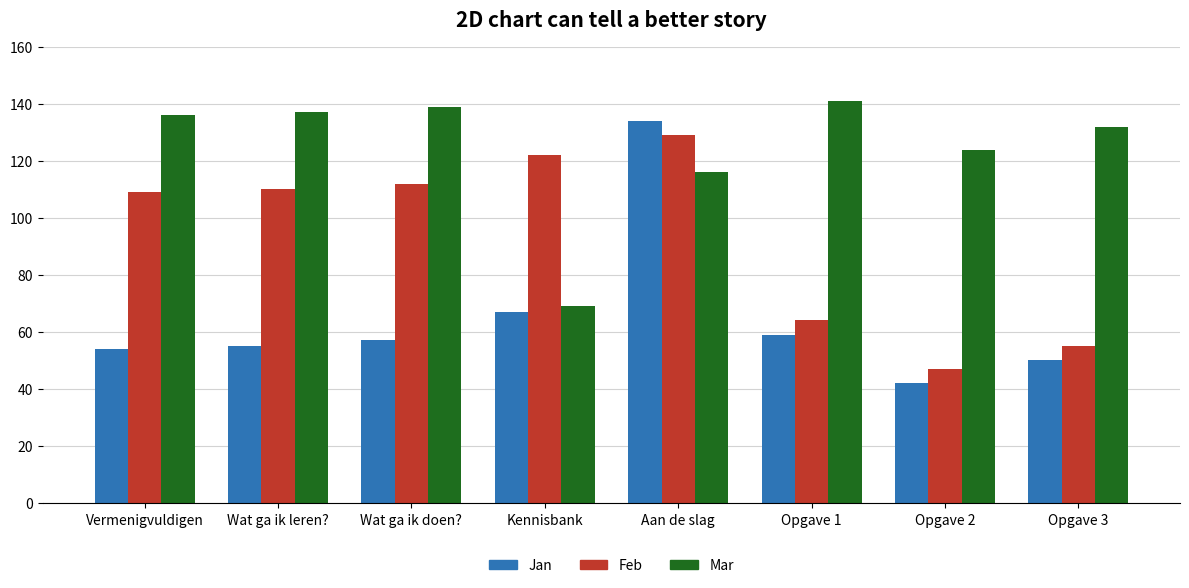

Is it true that Mar equals 69 at Kennisbank?

True